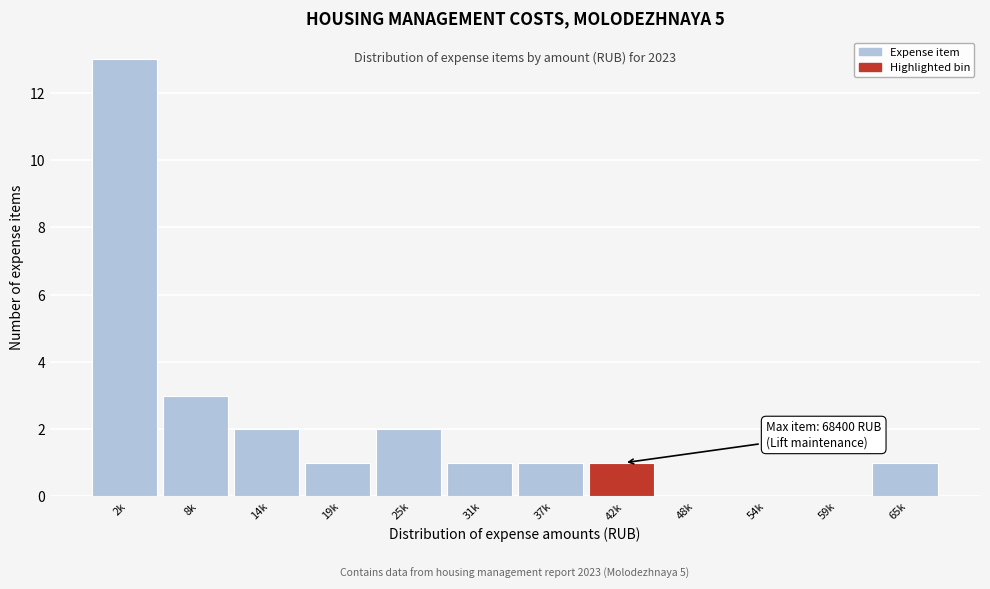

Reading left to right, extract all data points from this chart.

2k=13	8k=3	14k=2	19k=1	25k=2	31k=1	37k=1	42k=1	48k=0	54k=0	59k=0	65k=1